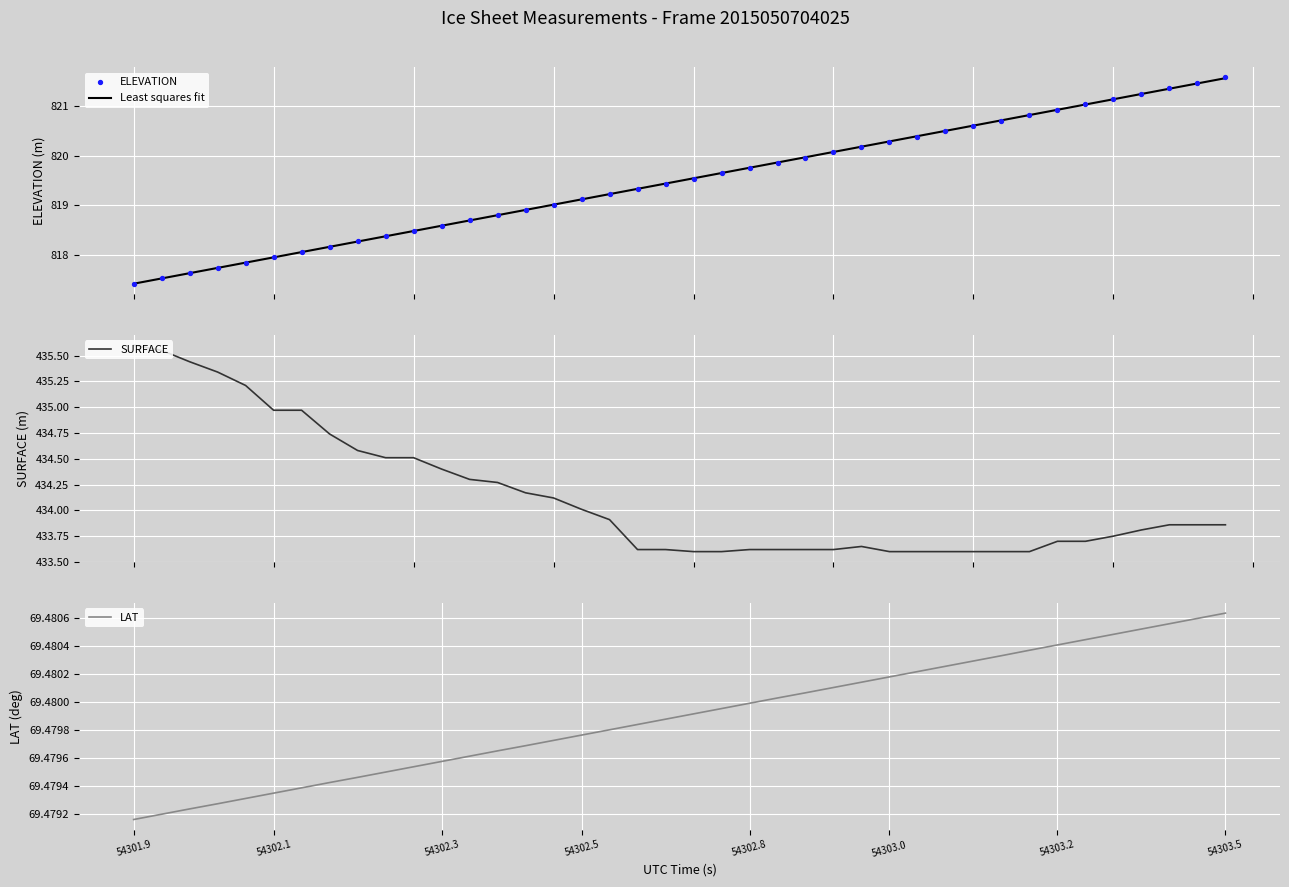

What are all the series names shown in the legend?

Least squares fit, ELEVATION, SURFACE, LAT